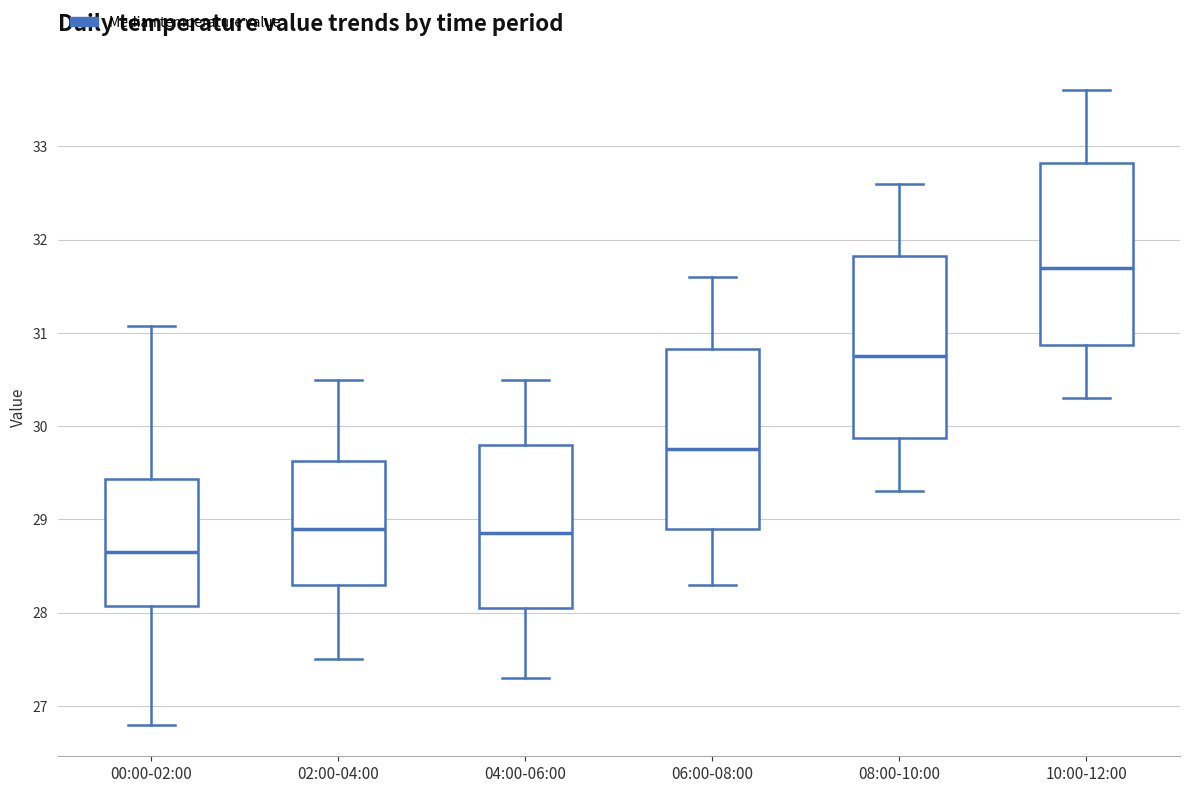

Reading left to right, transcribe this box plot: for each box, give where its median line is, the range the box spans, and where its two whiskers end, as read against the y-axis. The values are not printed on the chart, so give them approximately, as read against the axis.

00:00-02:00: median 28.7, box 28.1 to 29.4, whiskers 26.8 to 31.1
02:00-04:00: median 28.9, box 28.3 to 29.6, whiskers 27.5 to 30.5
04:00-06:00: median 28.9, box 28.1 to 29.8, whiskers 27.3 to 30.5
06:00-08:00: median 29.8, box 28.9 to 30.8, whiskers 28.3 to 31.6
08:00-10:00: median 30.8, box 29.9 to 31.8, whiskers 29.3 to 32.6
10:00-12:00: median 31.7, box 30.9 to 32.8, whiskers 30.3 to 33.6